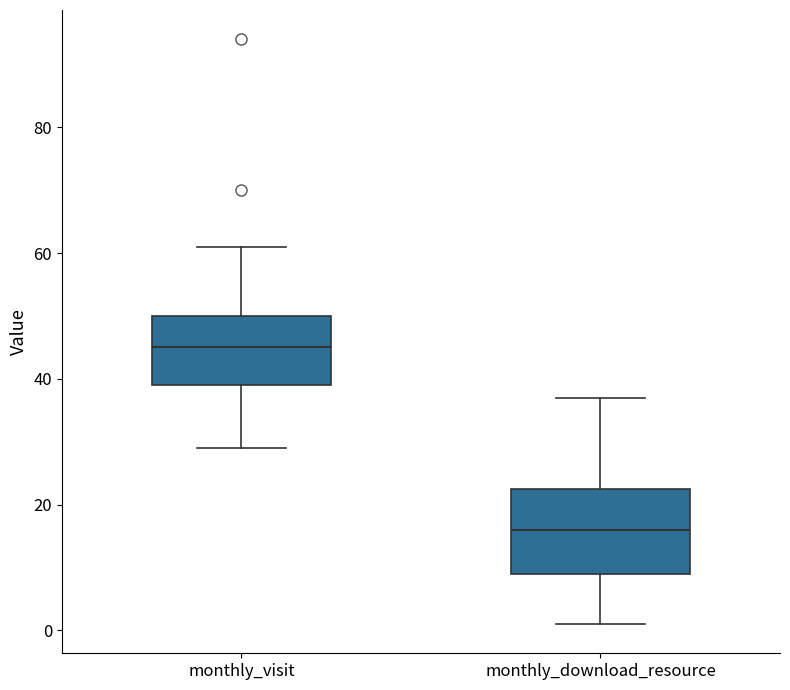

Comparing the boxes themselves (not the whiskers), which one is the tallest?

monthly_download_resource